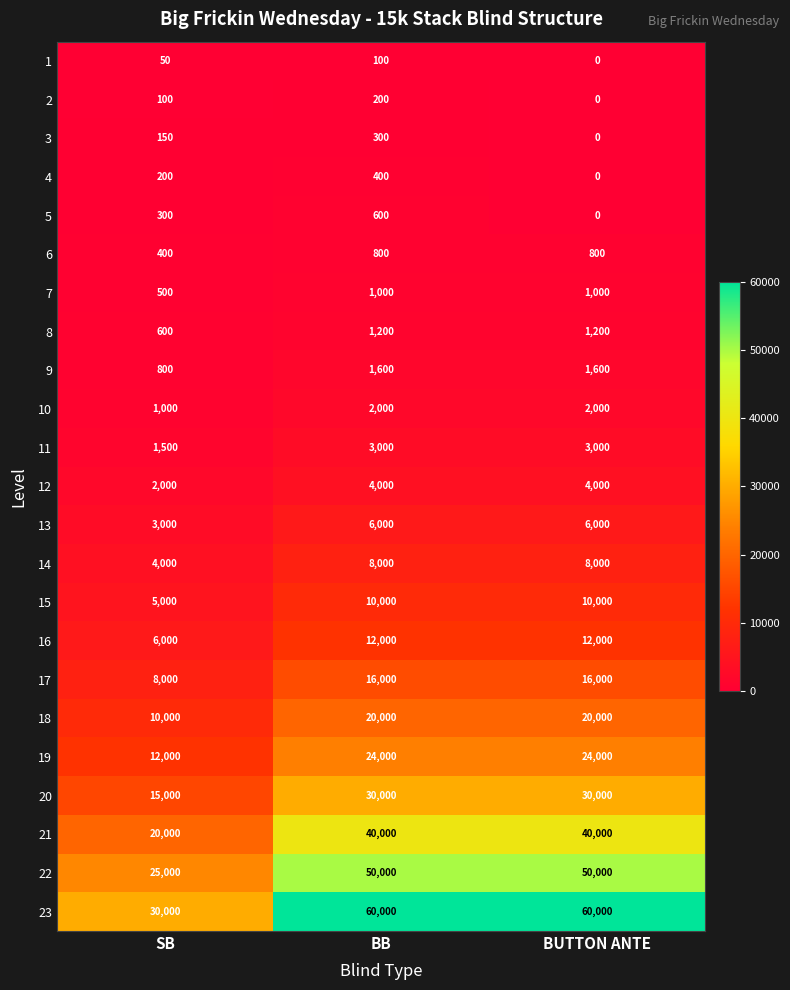

Where is 15 nearest to the value 7500?

SB